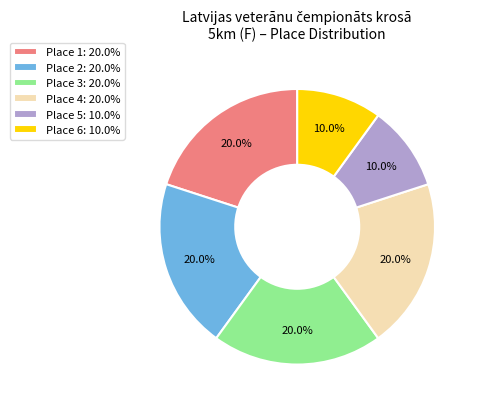

Is there a majority slice in this chart?

No